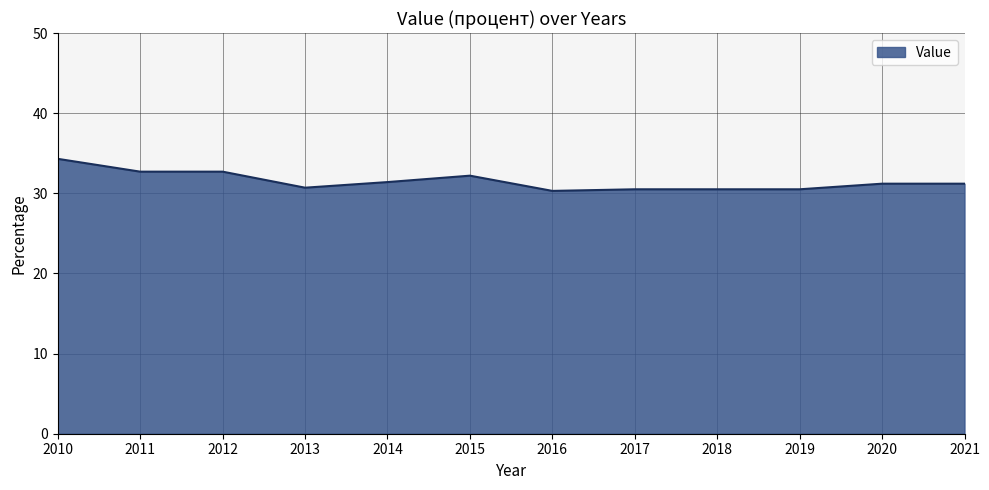

The chart shows a value of 30.7 at 2013. True or false?

True